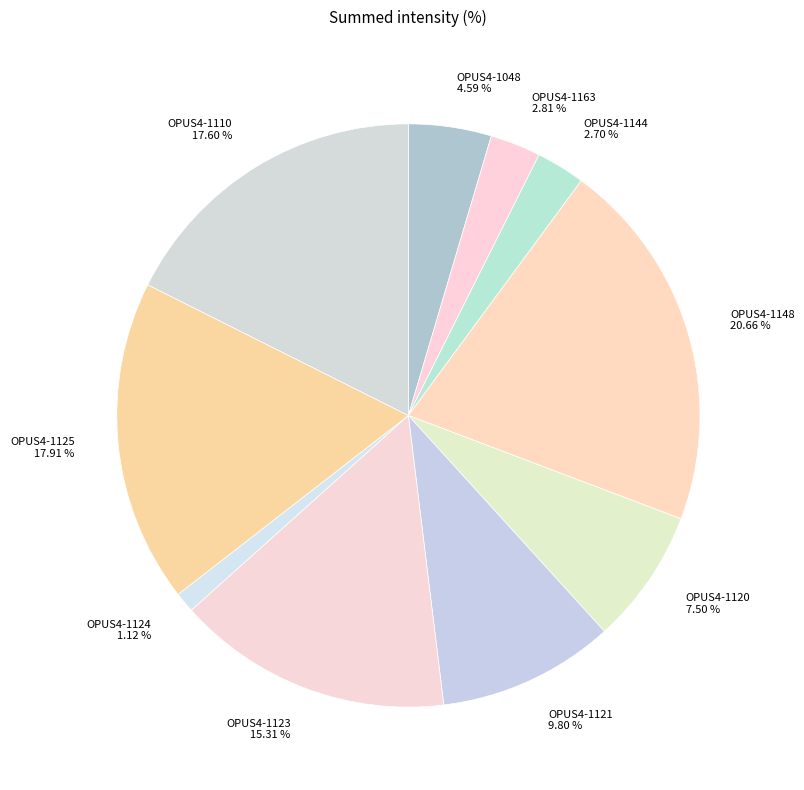

To the nearest percent, what is the difference between the largest and smallest slice percentages?

20%